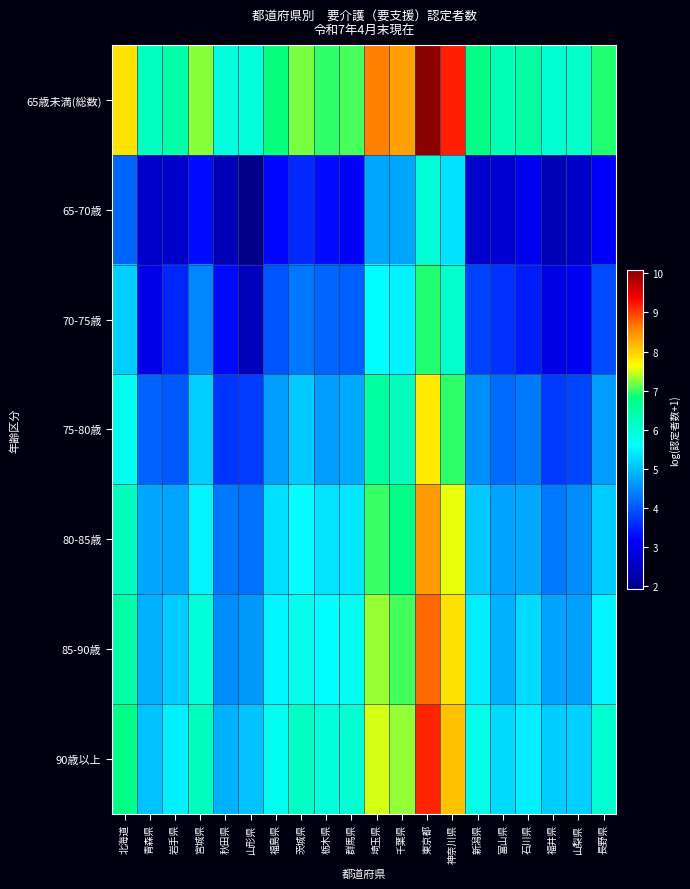

Rank the series by their maximum value, from highest to lowest.

65歳未満(総数), 90歳以上, 85-90歳, 80-85歳, 75-80歳, 70-75歳, 65-70歳